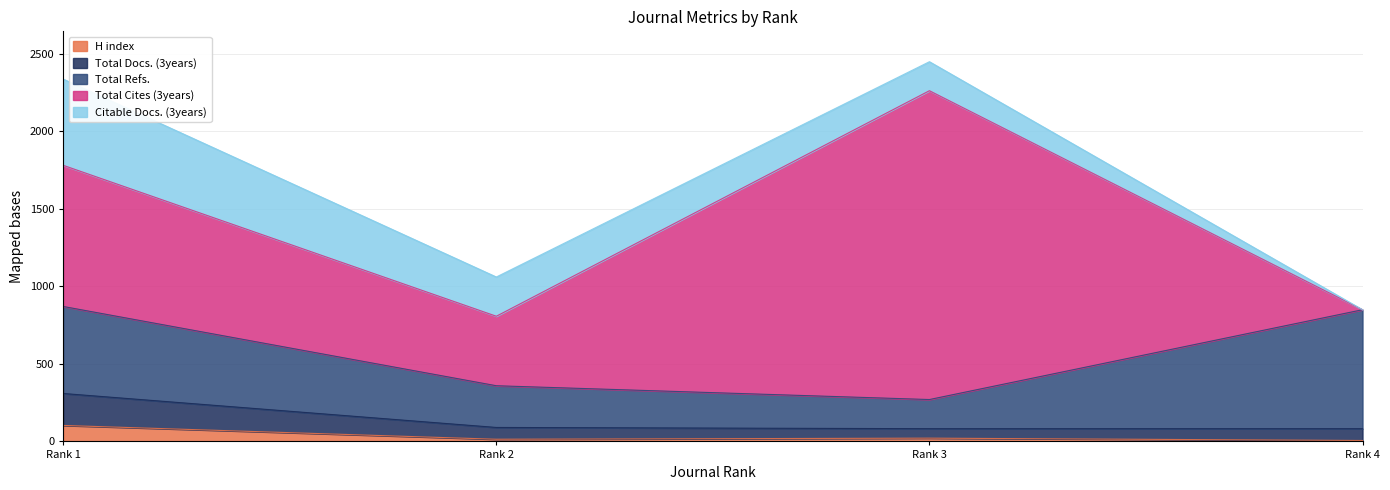

True or false: Total Docs. (3years) and H index intersect in this chart.

False